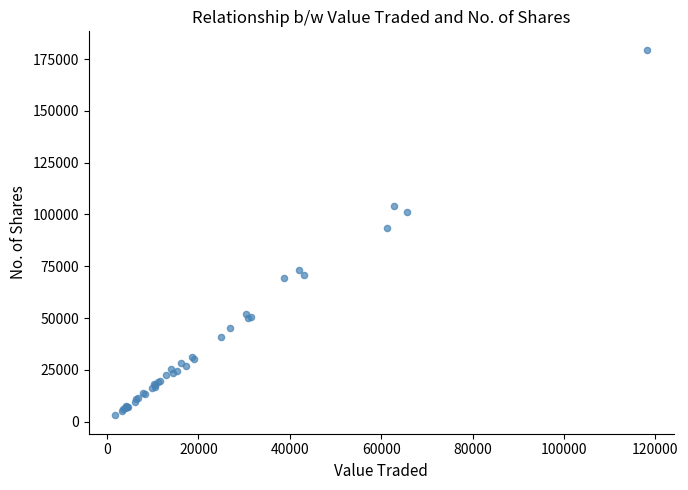

What Y value in the scatter plot is closest to 91296?

93560